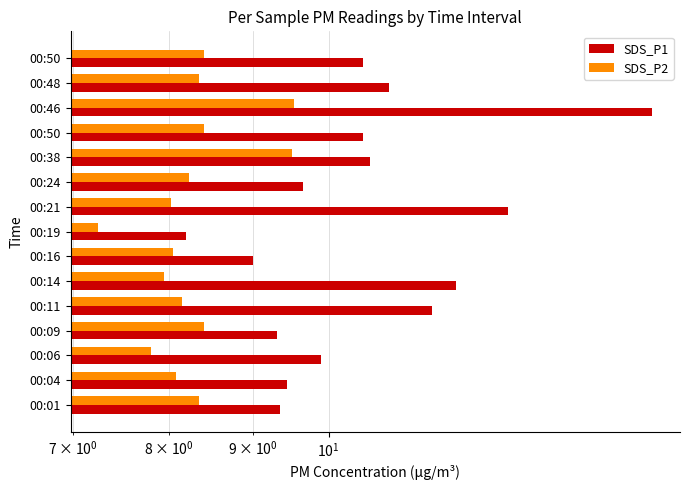

How many bars are there in total?

30